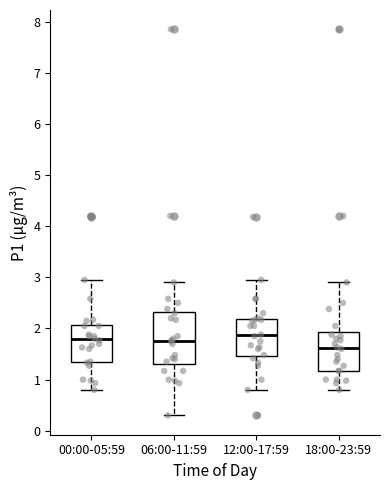

Where does the lower whisker of the box for 00:00-05:59 end on the y-axis? The values are not printed on the chart, so give them approximately, as read against the axis.

0.8